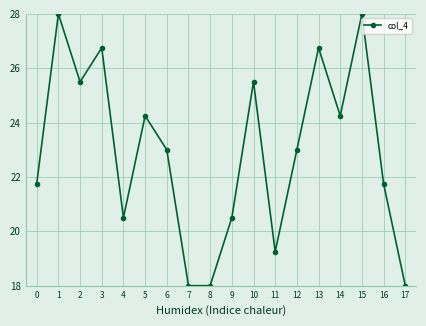

What is the change in value from 14 to 16?

-2.5